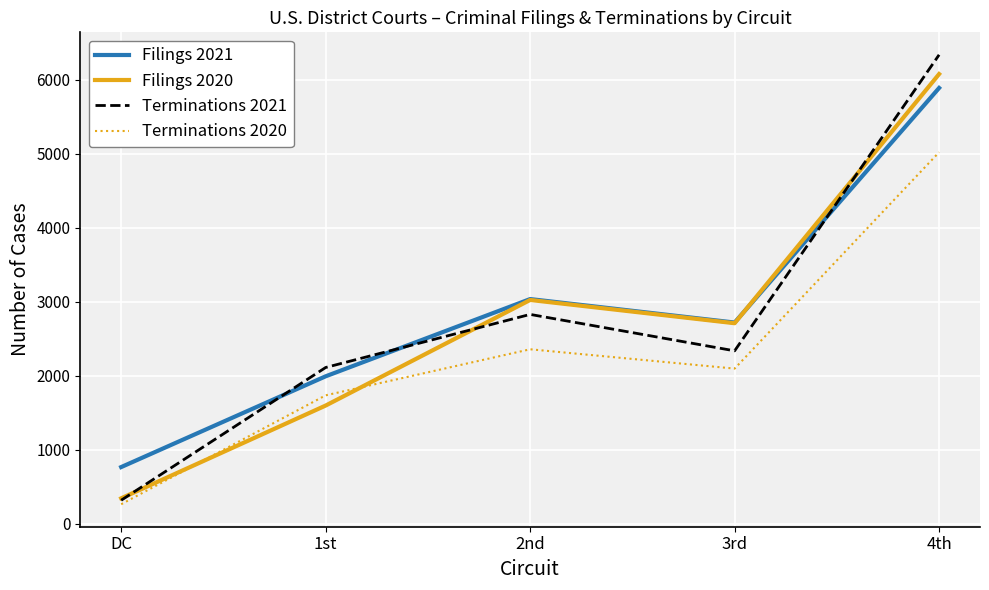

What is the difference between the second highest and minimum values in the Terminations 2020 series?

2093